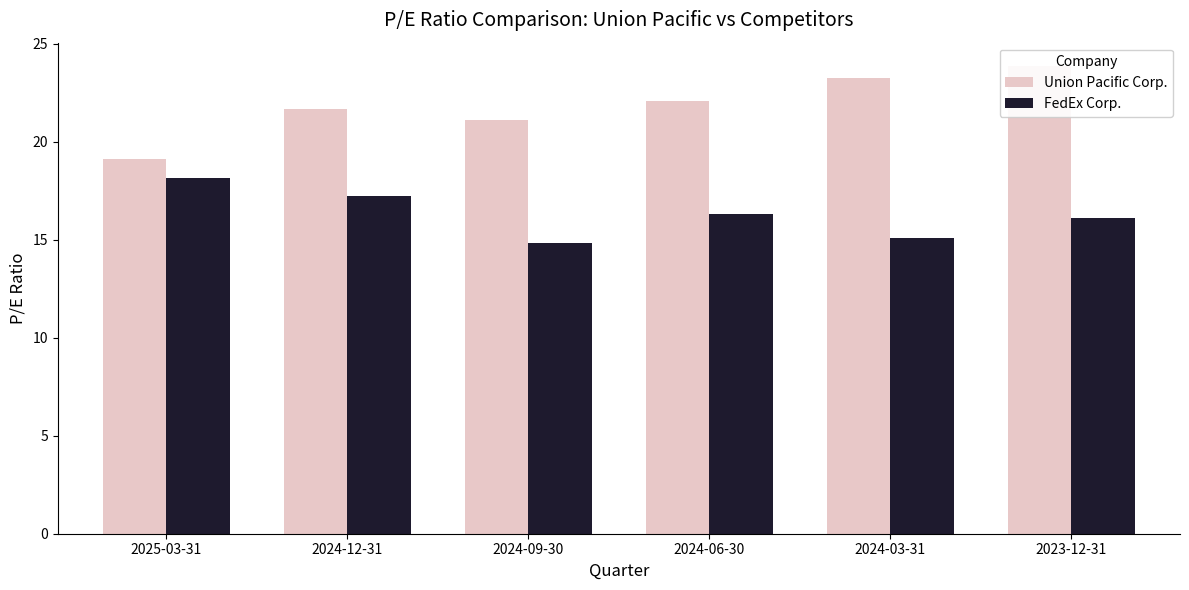

What is the greatest value displayed?

23.9